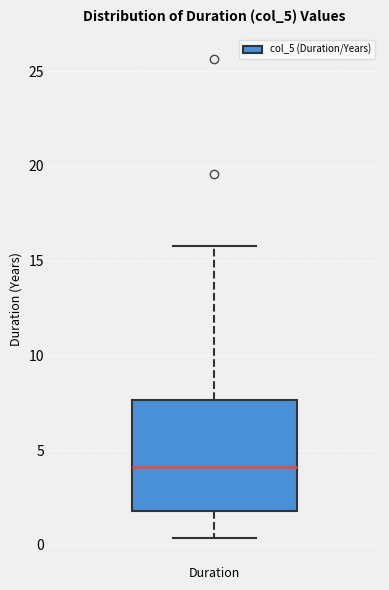

Transcribe this box plot: give where the median line is, the range the box spans, and where the two whiskers end, as read against the y-axis. The values are not printed on the chart, so give them approximately, as read against the axis.

median 4.0, box 2.0 to 7.5, whiskers 0.5 to 16.0